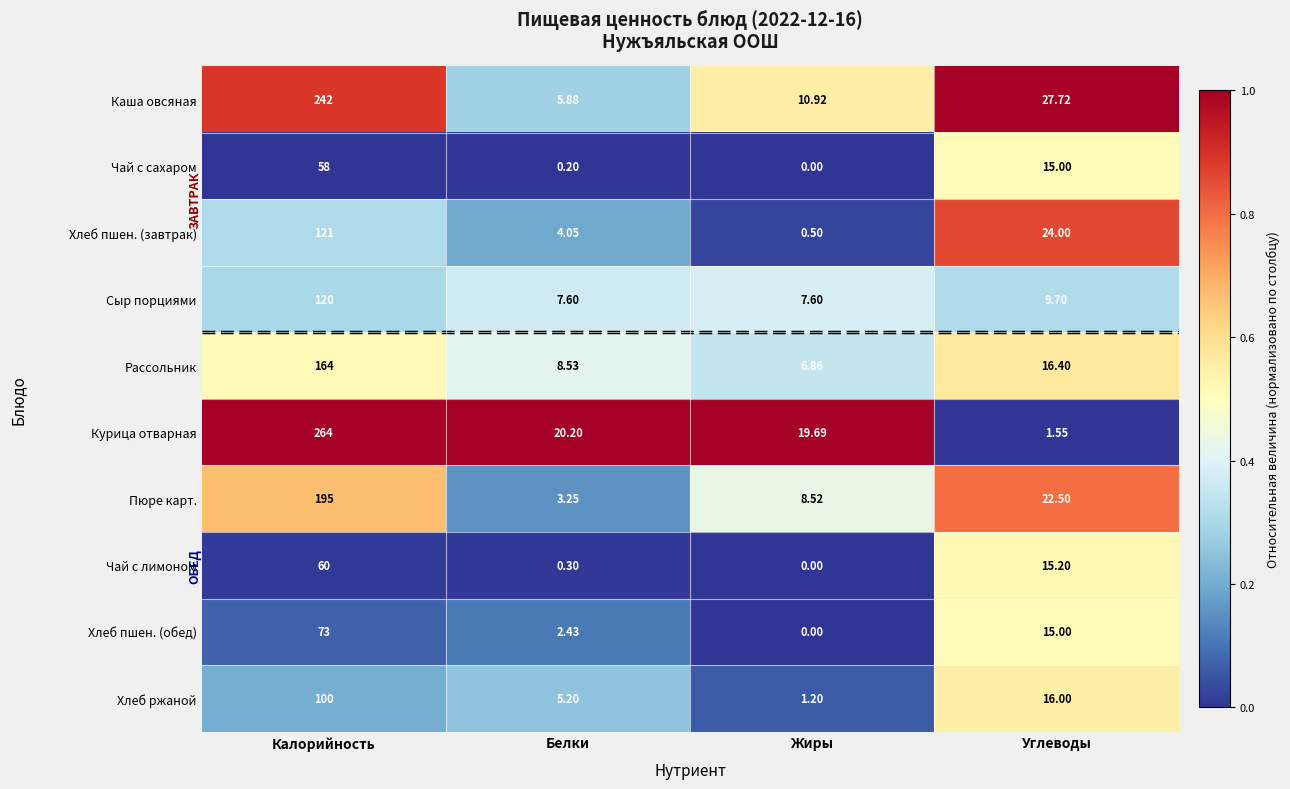

At which category is the sum across all series the highest?

Калорийность